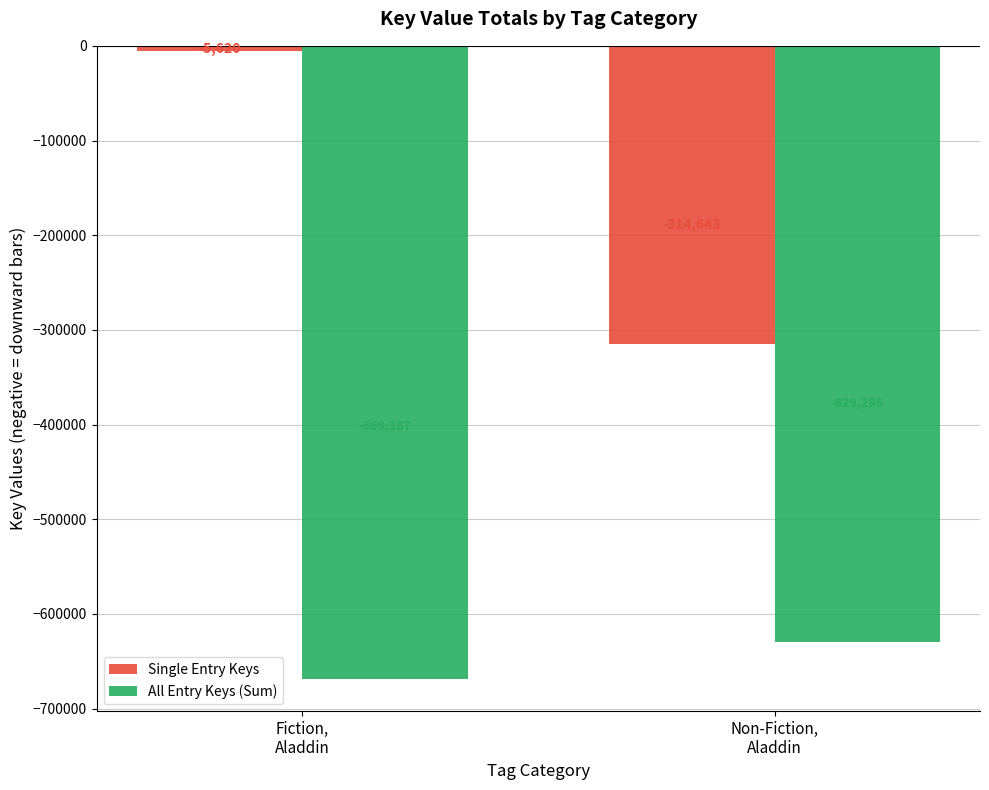

Which category has the lowest value across all series?

Fiction,
Aladdin